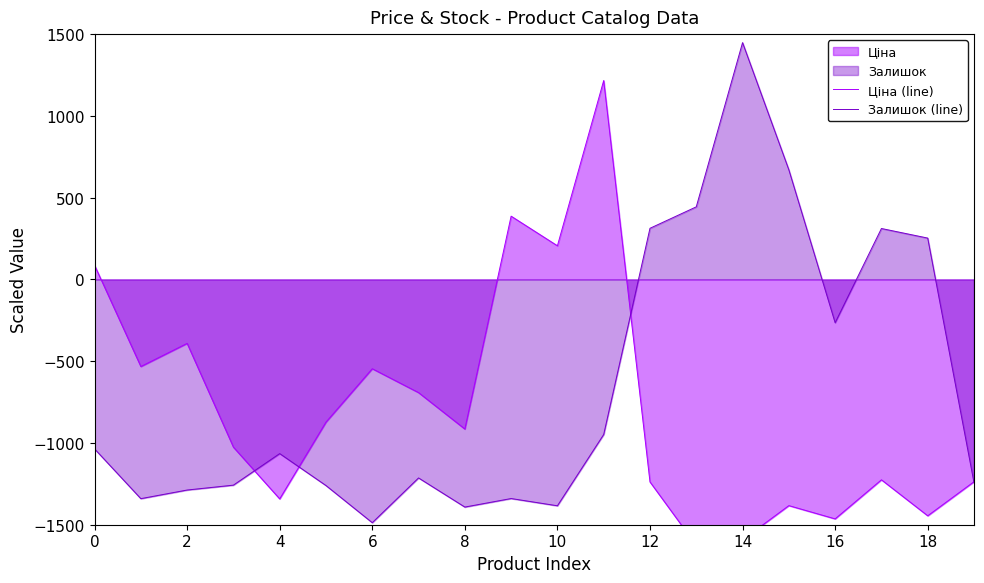

Which series has the largest total across all categories?

Залишок (line)